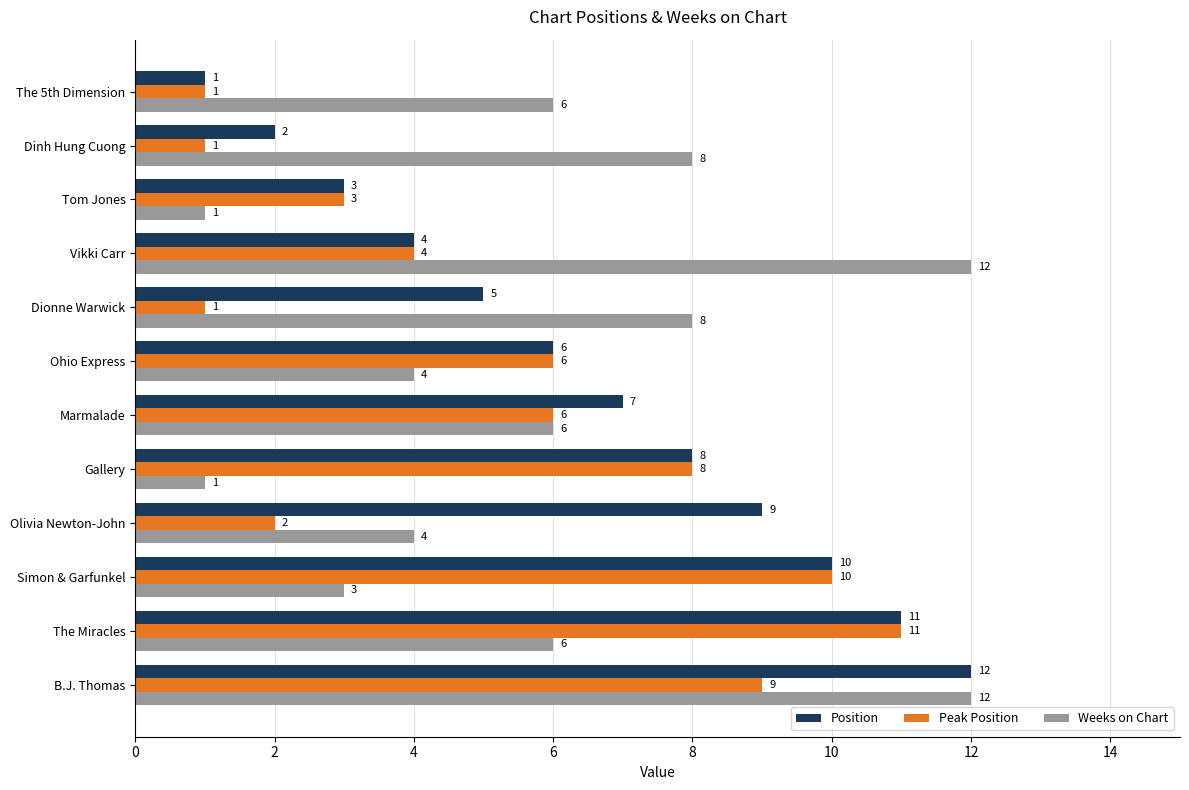

At how many categories does at least one series exceed 2?

12